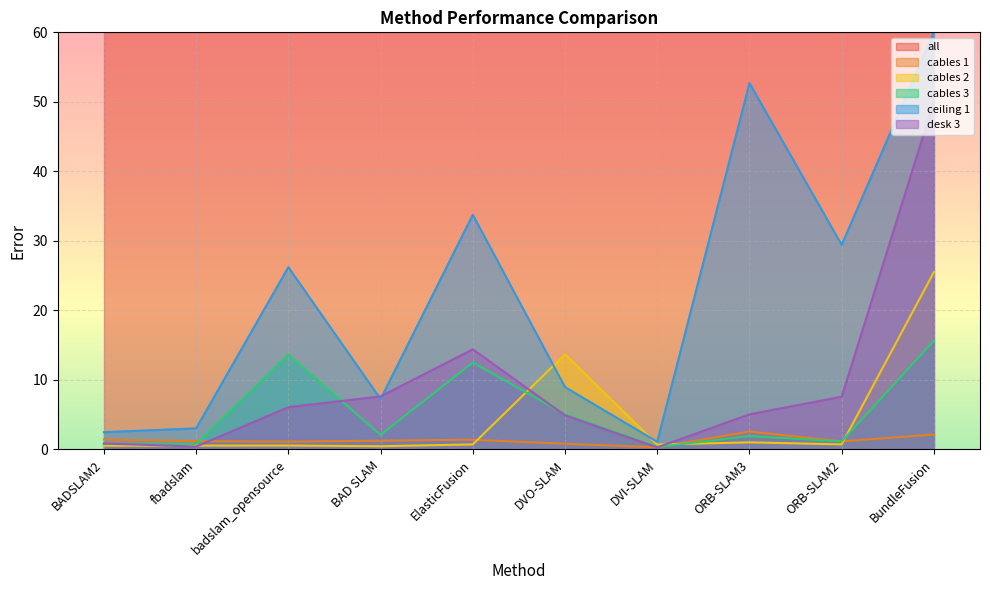

What is the average value of the desk 3 series?

9.7